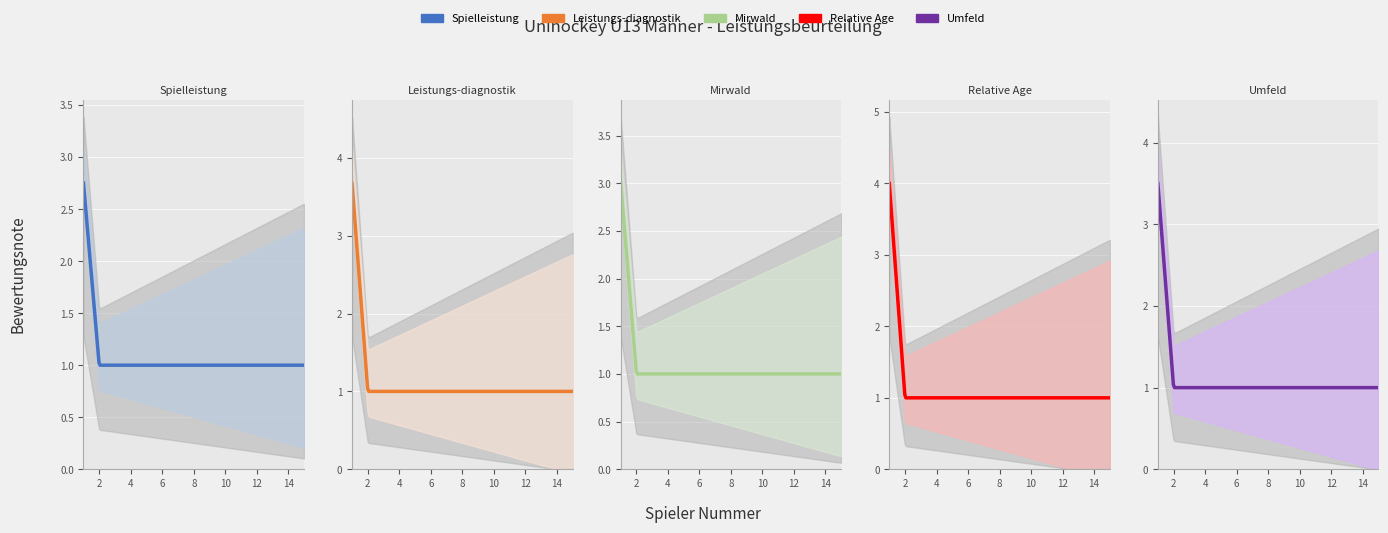

Is it true that Spielleistung equals 1.0 at 3?

True